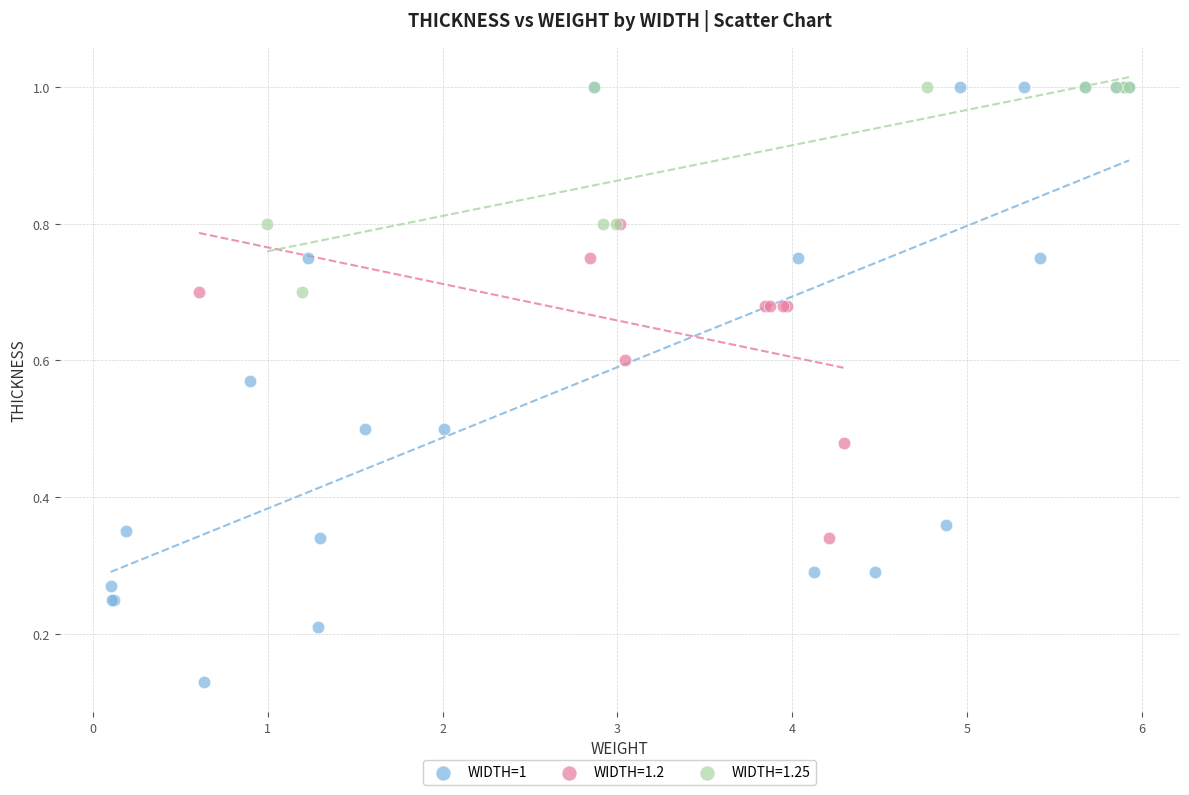

Which series has the largest Y range (max minus min)?

WIDTH=1